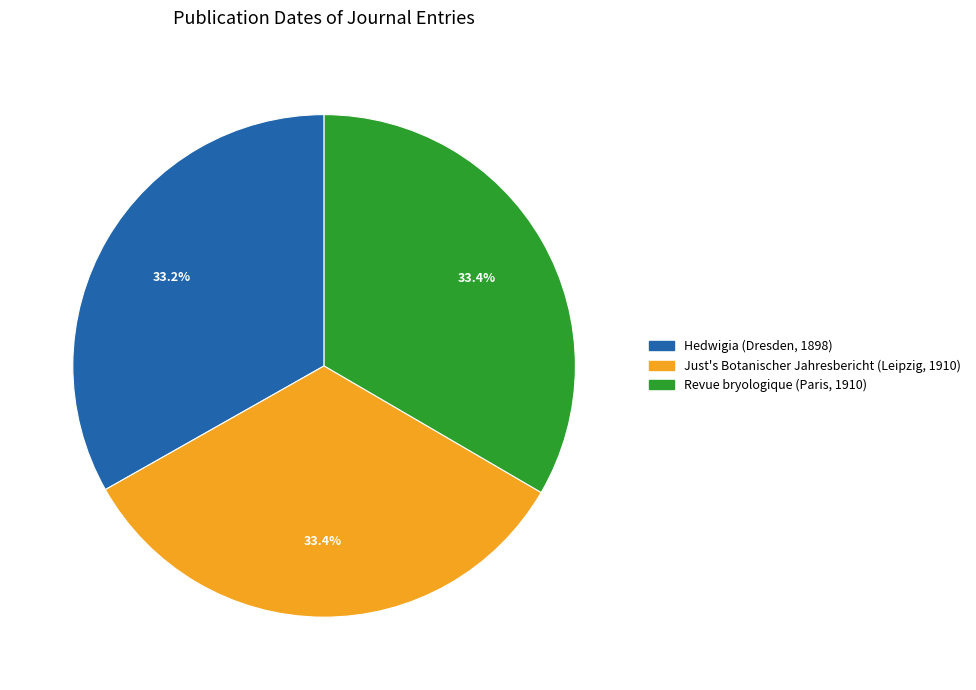

Combined, do Revue bryologique (Paris, 1910) and Hedwigia (Dresden, 1898) account for over 50%?

Yes